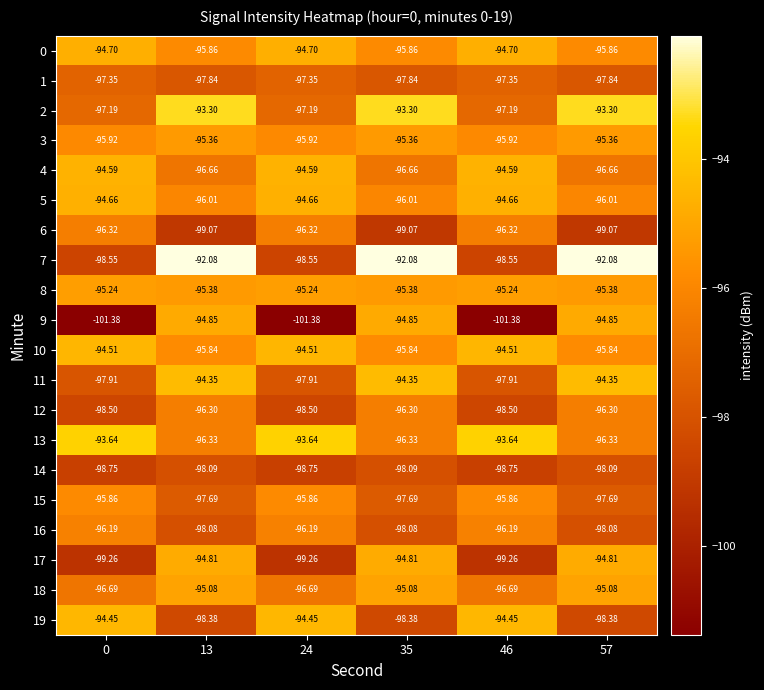

Is the value of 5 at 13 greater than the value of 15 at 35?

Yes